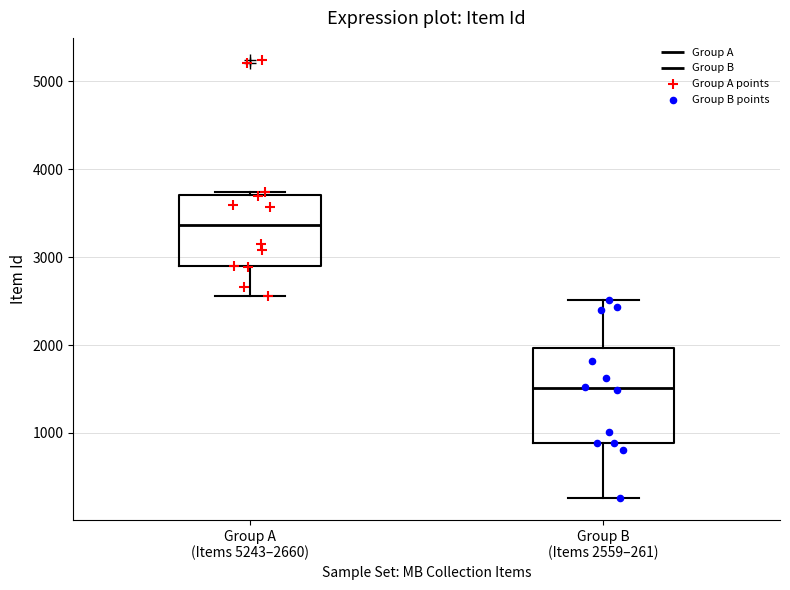

Comparing the boxes themselves (not the whiskers), which one is the tallest?

Group B (Items 2559–261)